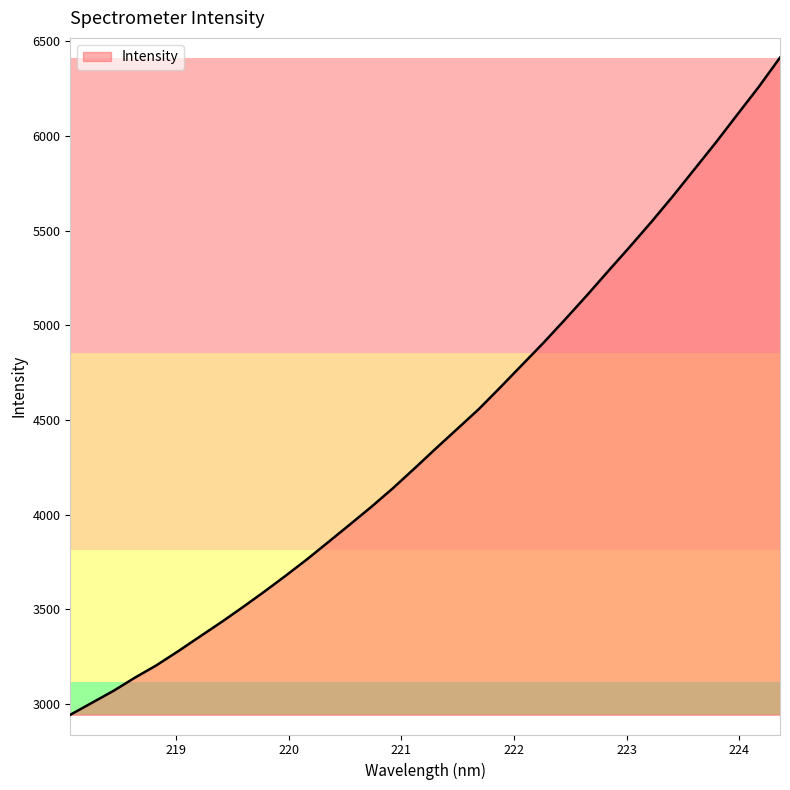

What is the difference between the maximum and minimum values?

3472.3